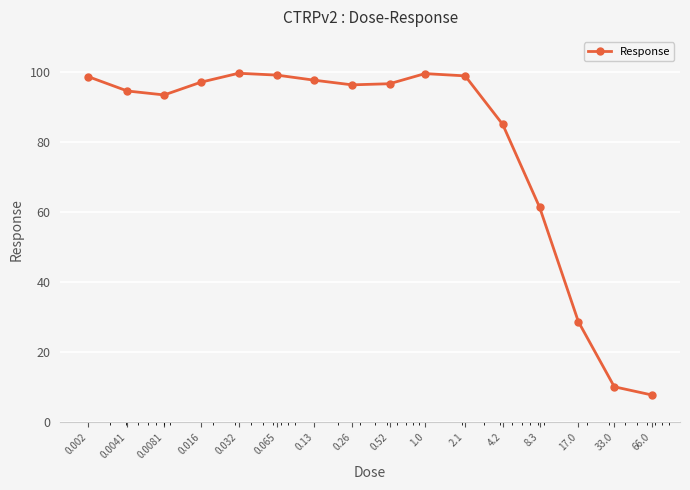

How many points are higher than both their immediate neighbors (excluding endpoints)?

2